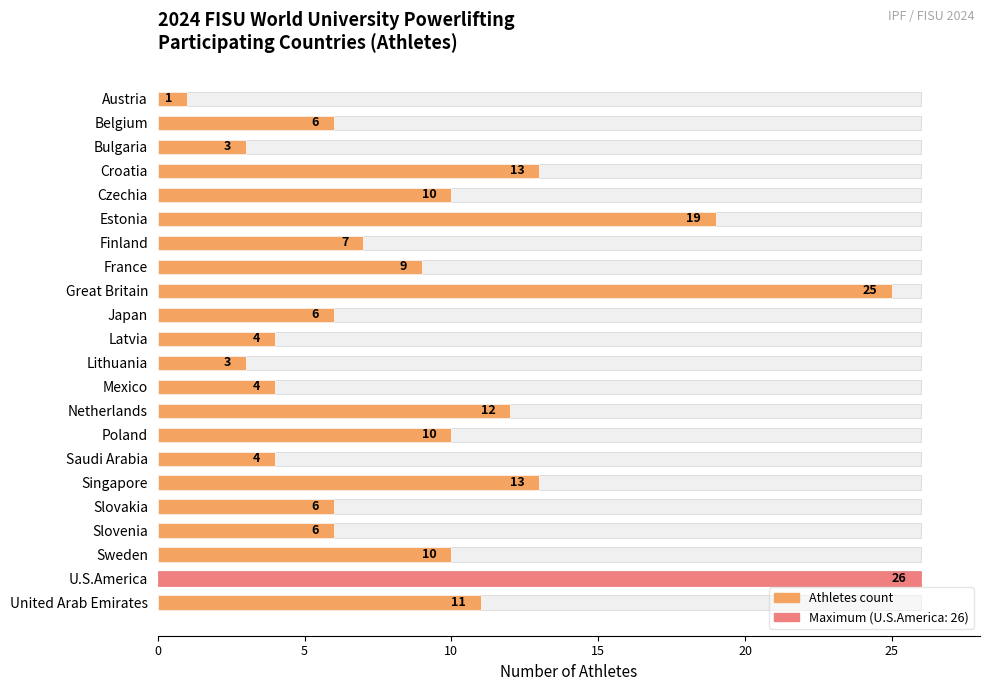

What is the minimum value shown in the chart?

1